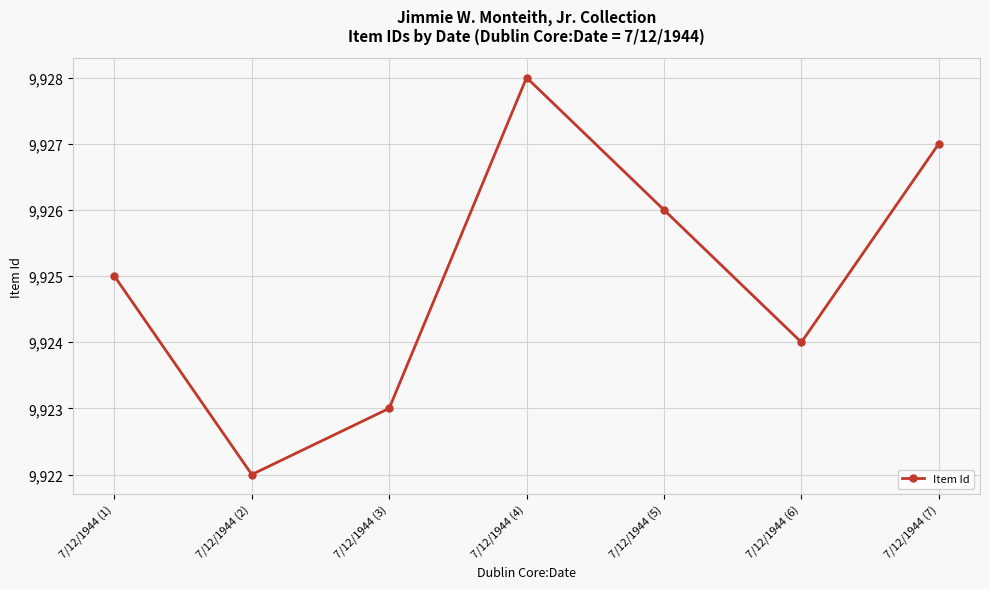

How many interior local peaks (higher than both neighbors) does the data have?

1